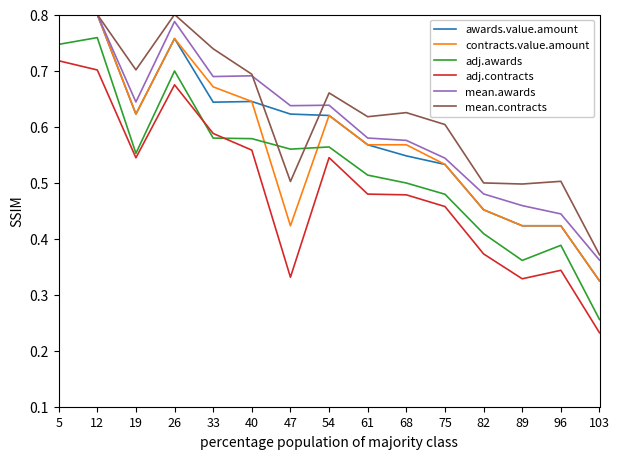

What are all the series names shown in the legend?

awards.value.amount, contracts.value.amount, adj.awards, adj.contracts, mean.awards, mean.contracts